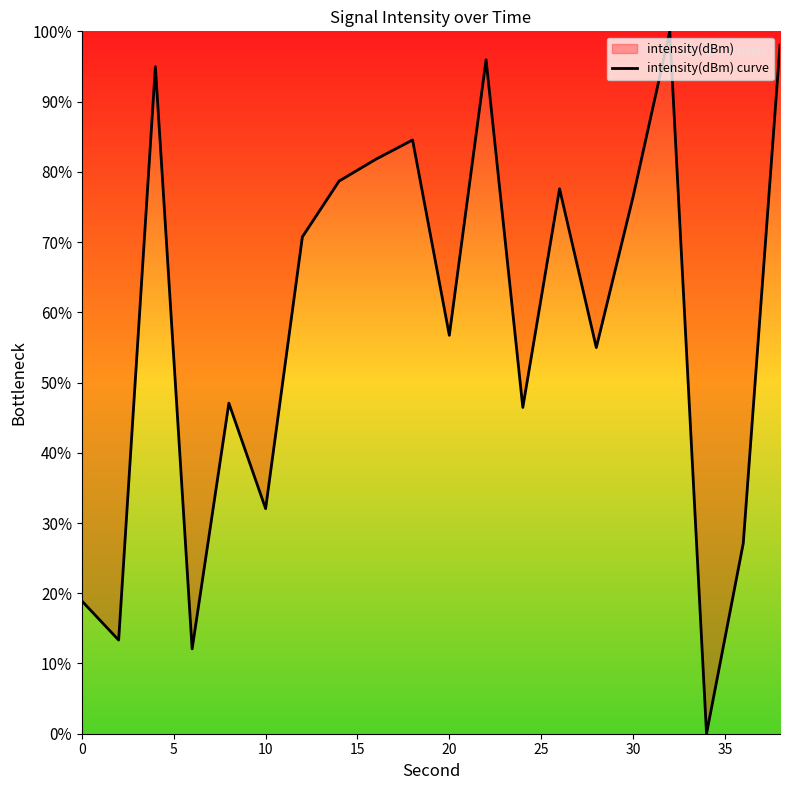

What is the greatest value displayed?

100.0